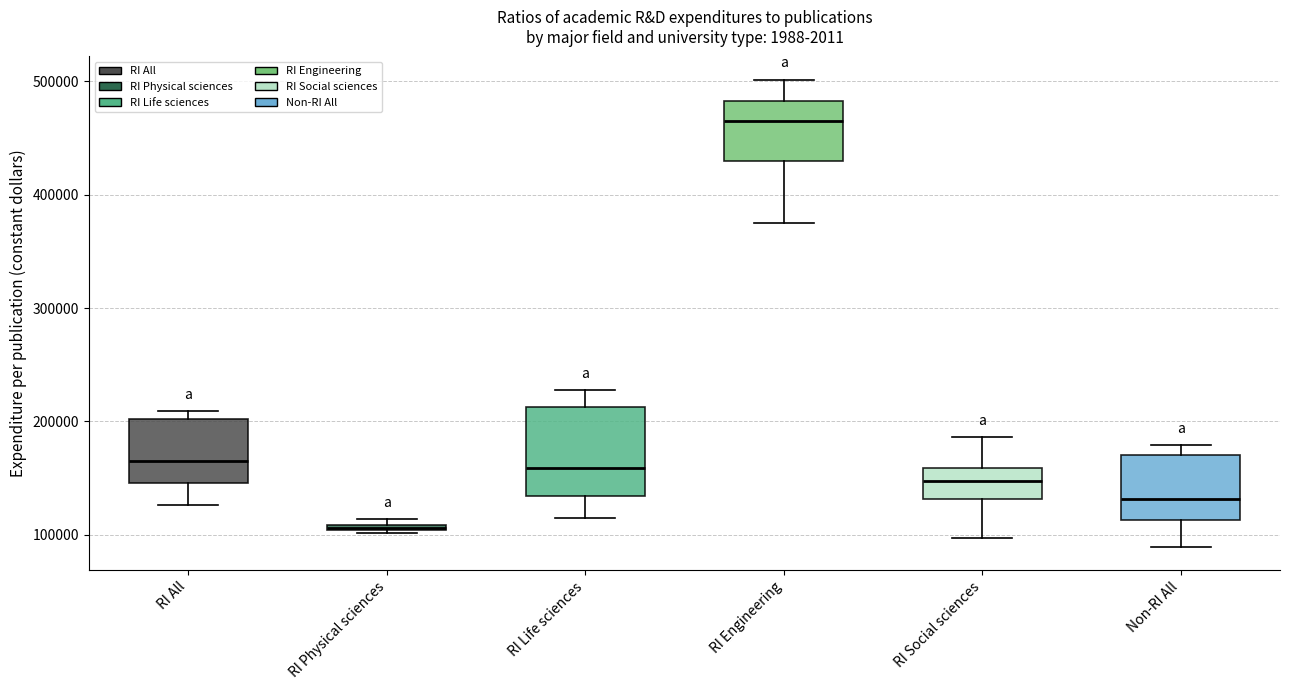

Where does the median line of the box for RI Engineering sit on the y-axis? The values are not printed on the chart, so give them approximately, as read against the axis.

470000